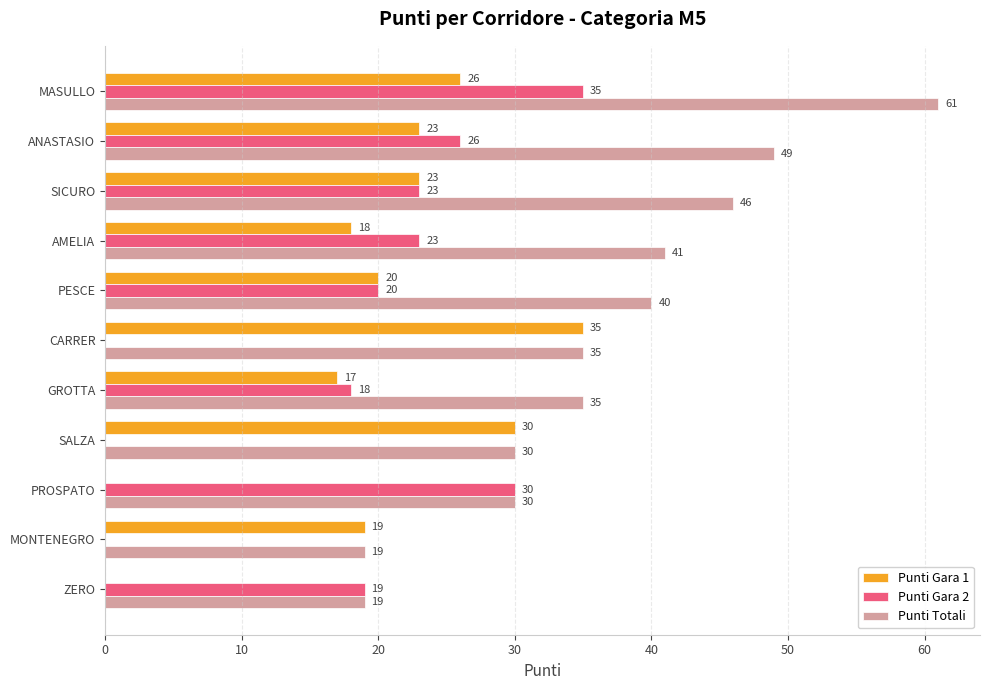

What is the maximum value shown in the chart?

61